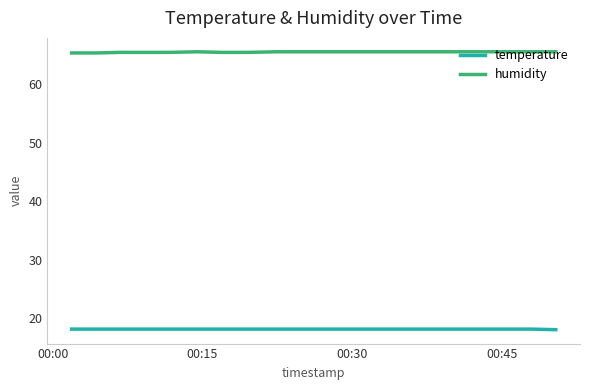

List the series in order of their peak value, lowest first.

temperature, humidity